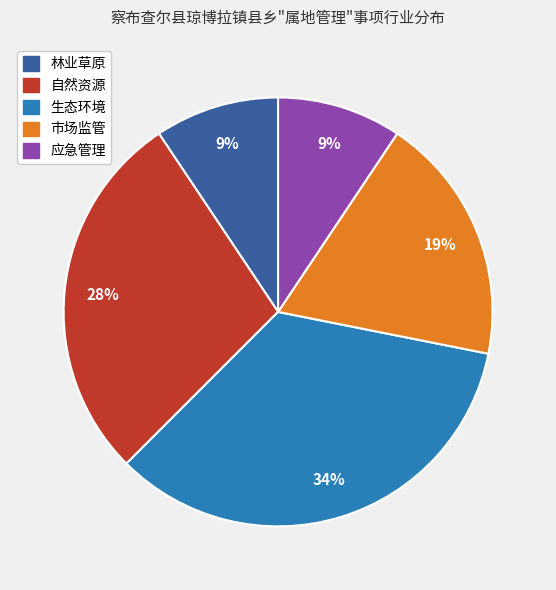

Does 自然资源 represent more than half of the total?

No